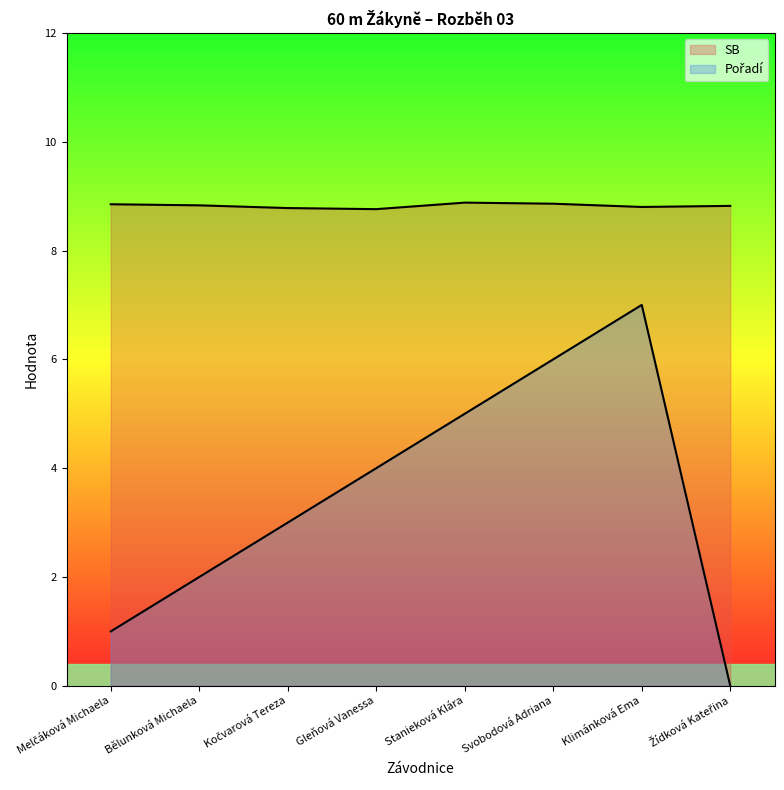

What are all the series names shown in the legend?

SB, Pořadí